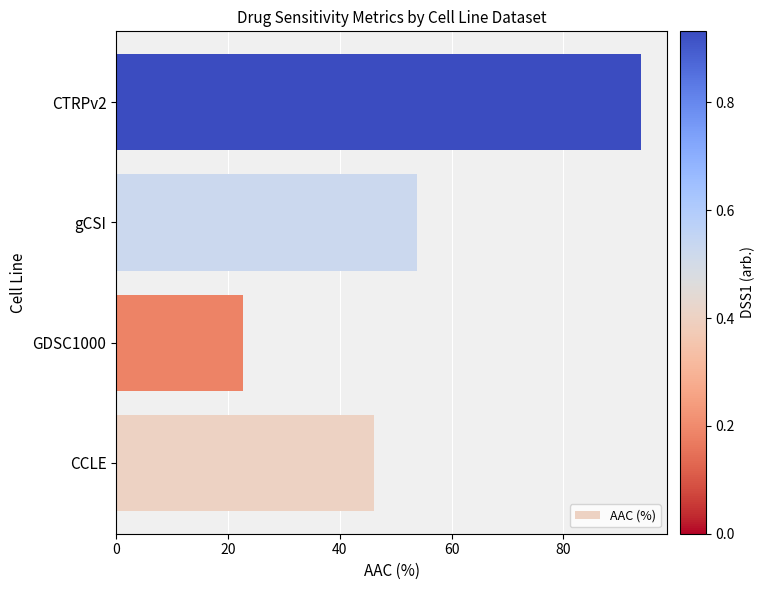

What is the difference between the maximum and minimum values?

71.2